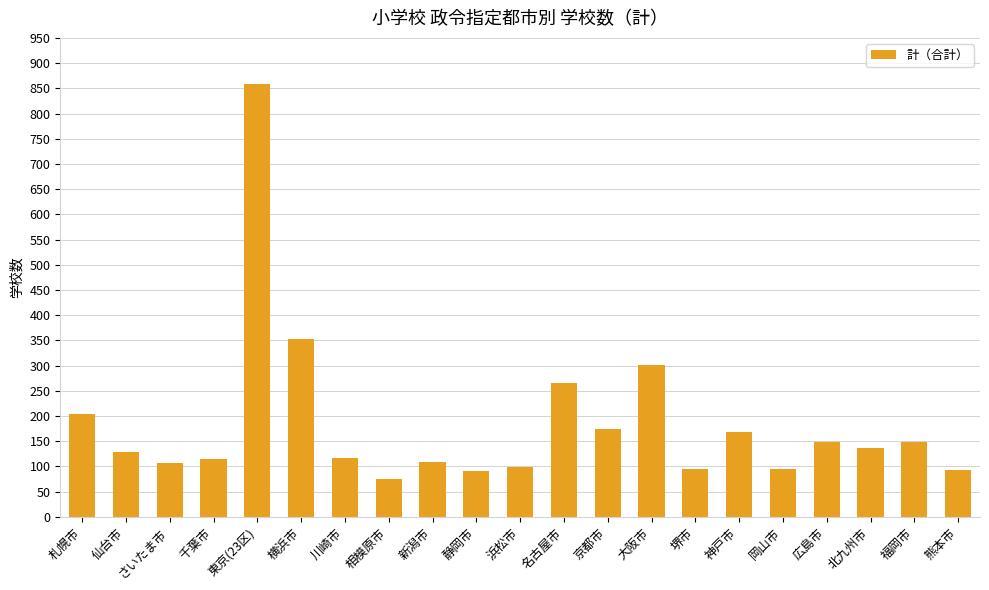

What is the label of the 8th bar from the right?

大阪市